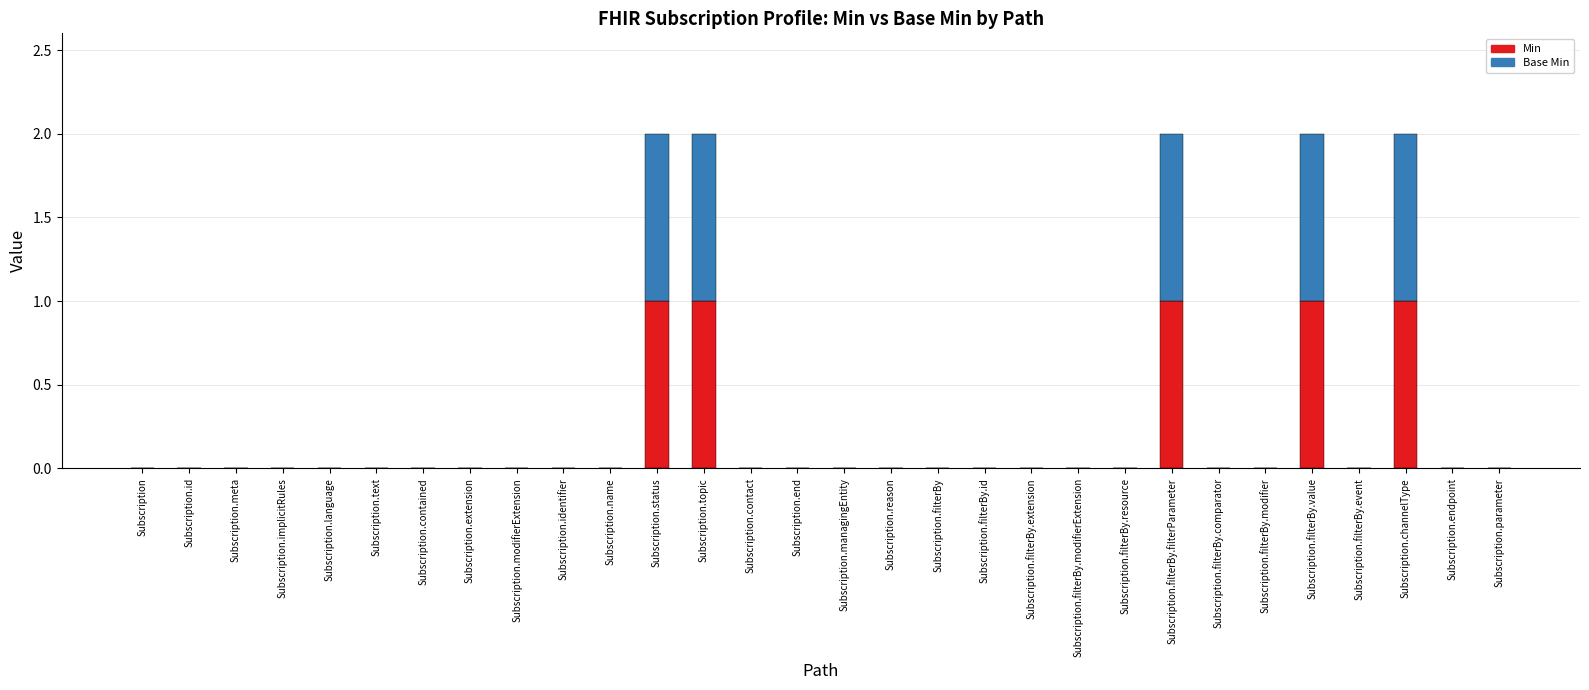

The Min series shows 0 at Subscription.modifierExtension. True or false?

True